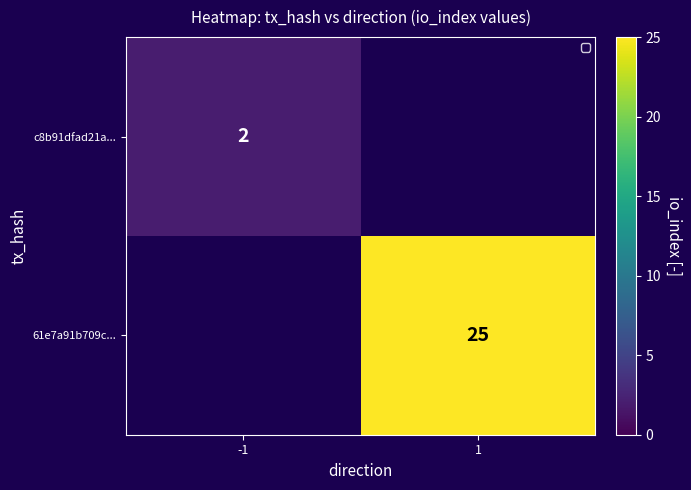

What is the total value across all series at 1?

25